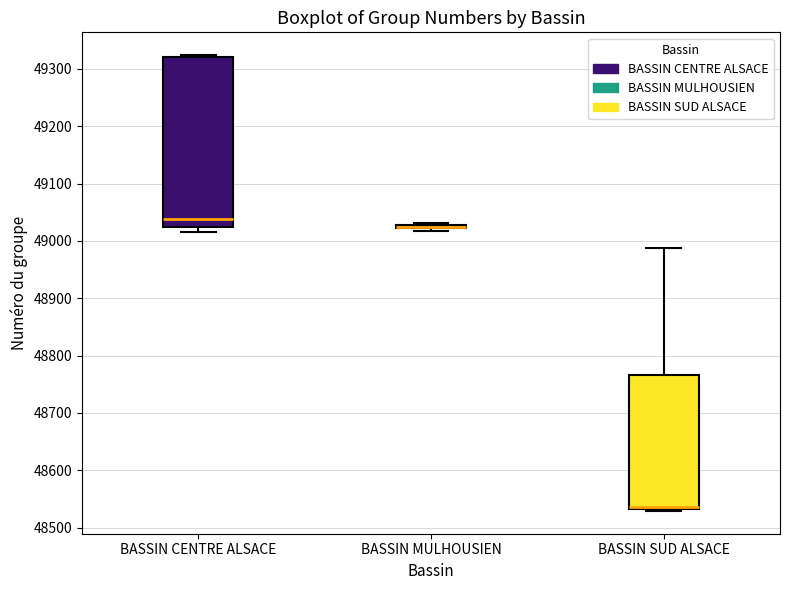

Comparing the boxes themselves (not the whiskers), which one is the tallest?

BASSIN CENTRE ALSACE